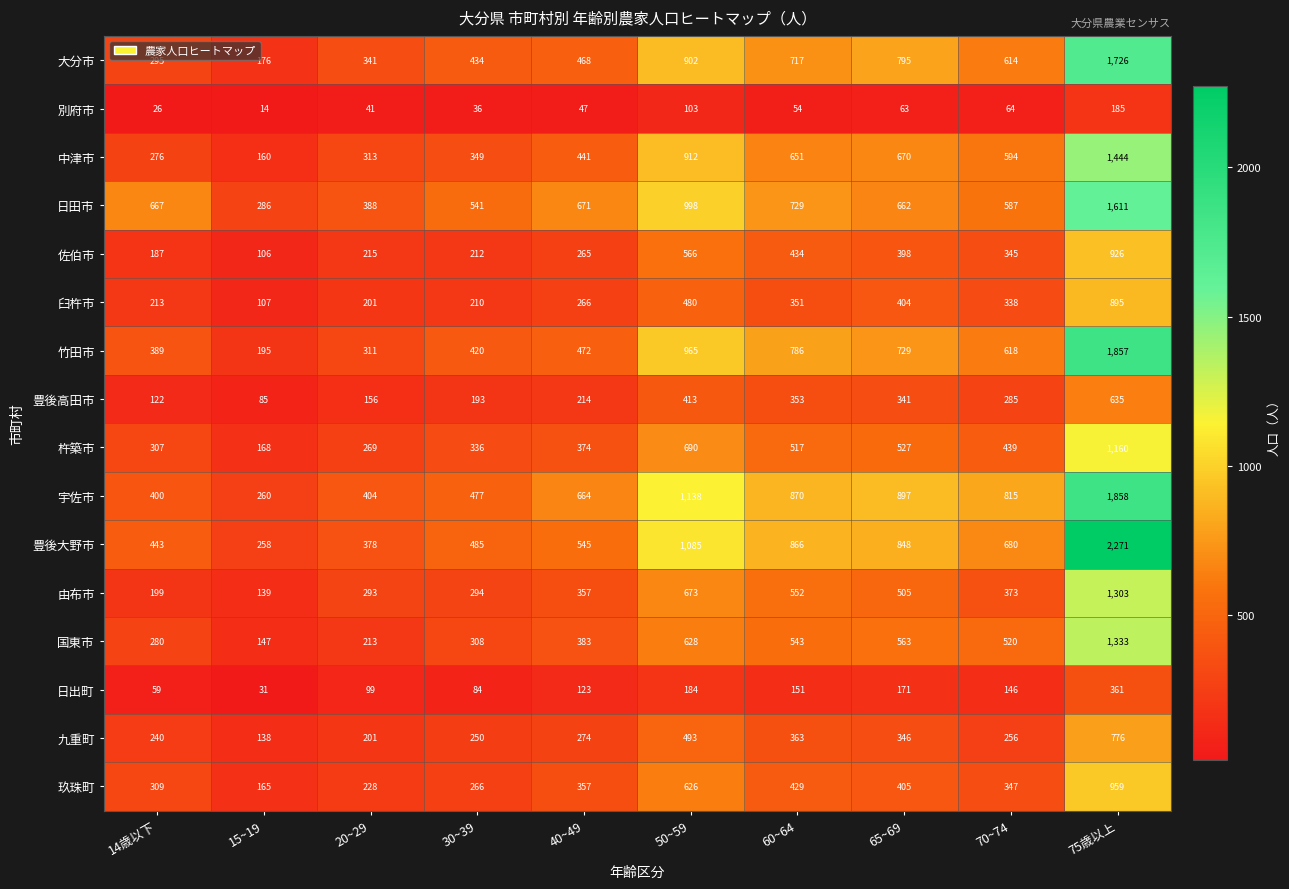

At how many categories does at least one series exceed 1145?

1